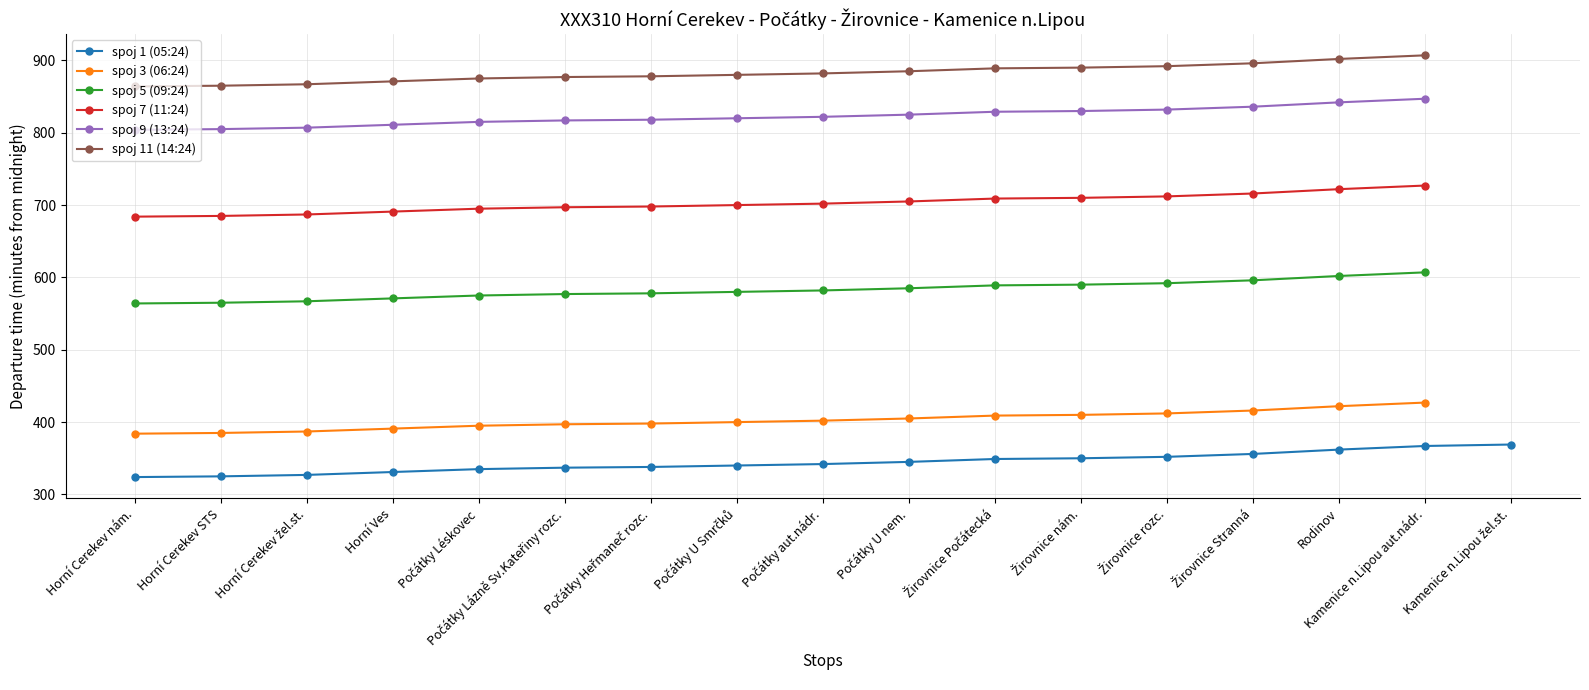

How many data points are less than 342?

8